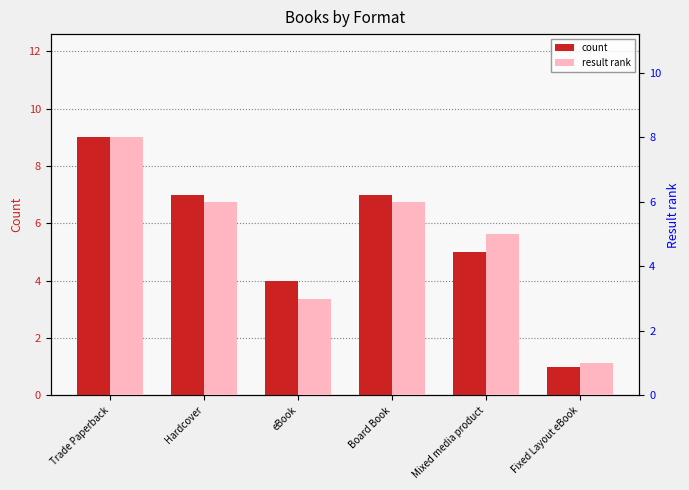

What is the label of the 3rd bar from the left?

eBook